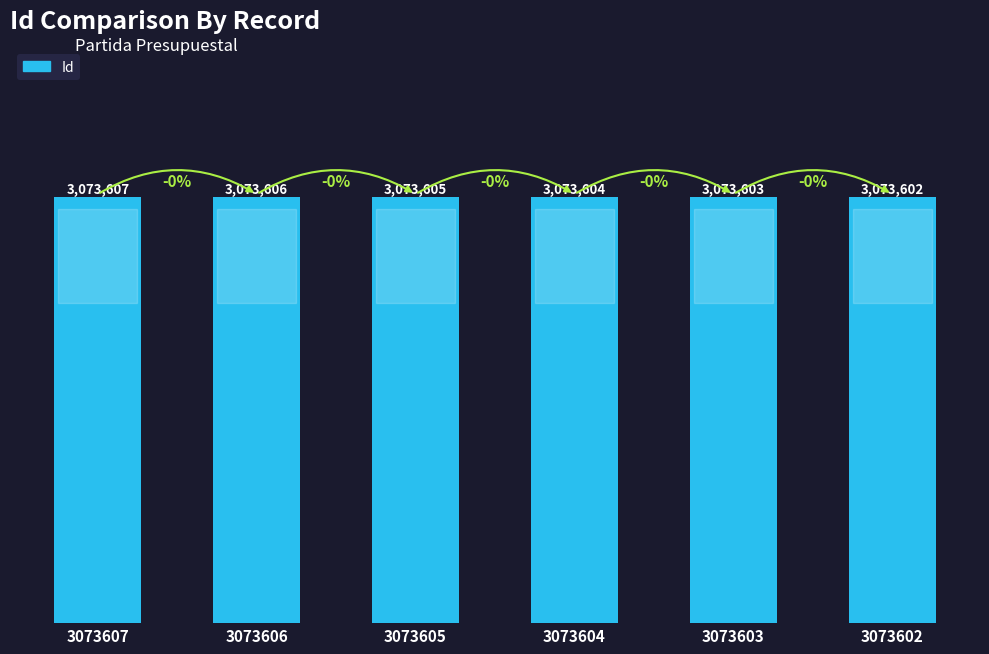

List the labels in order of value, smallest first.

3073602, 3073603, 3073604, 3073605, 3073606, 3073607